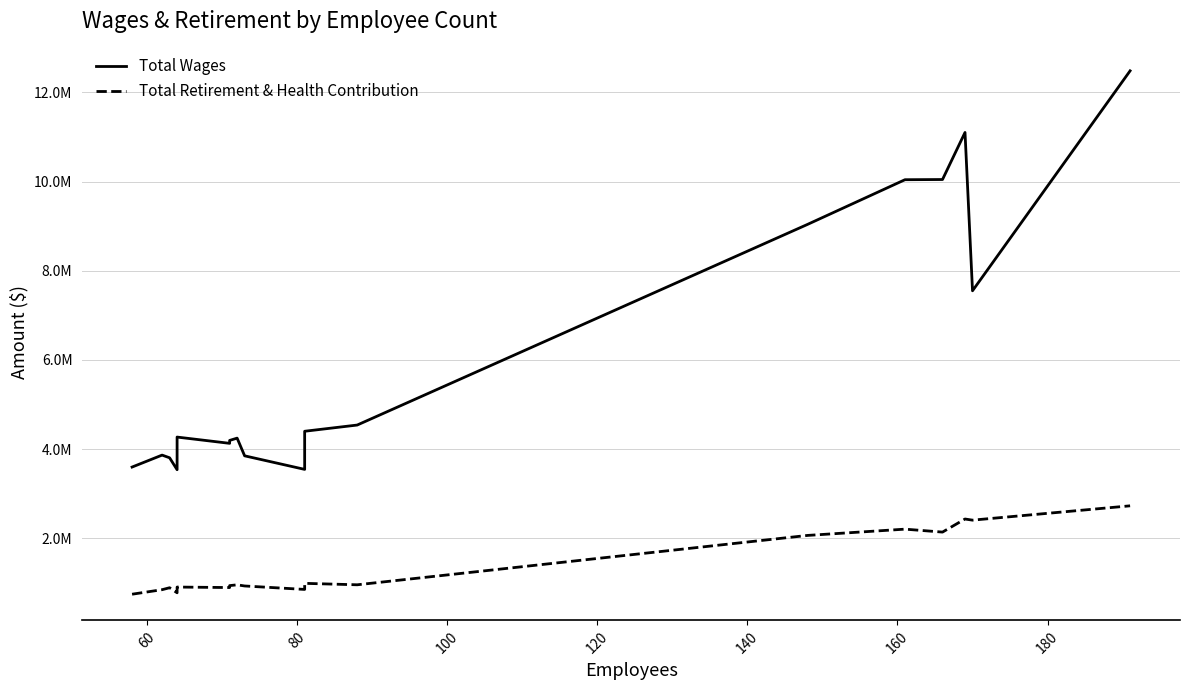

What is the smallest value displayed?

747336